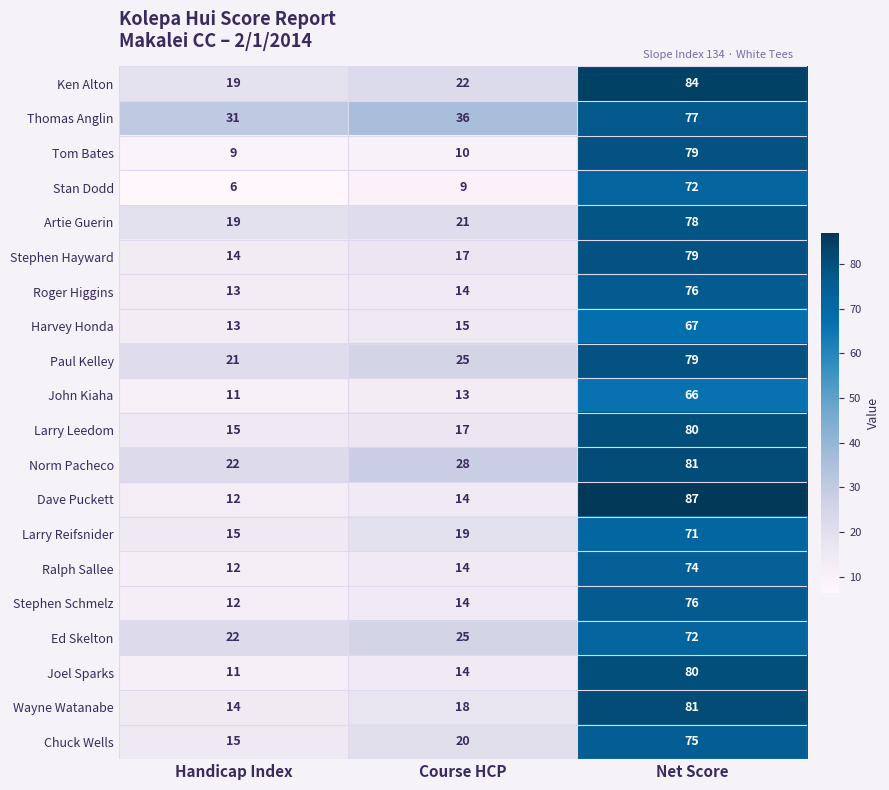

What is the minimum value for Harvey Honda?

13